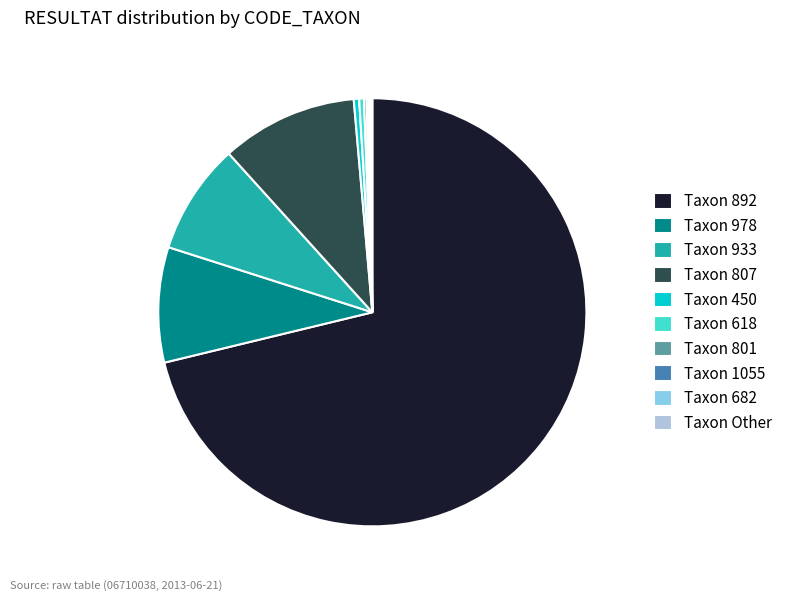

True or false: Taxon 978 accounts for 9% of the total.

True